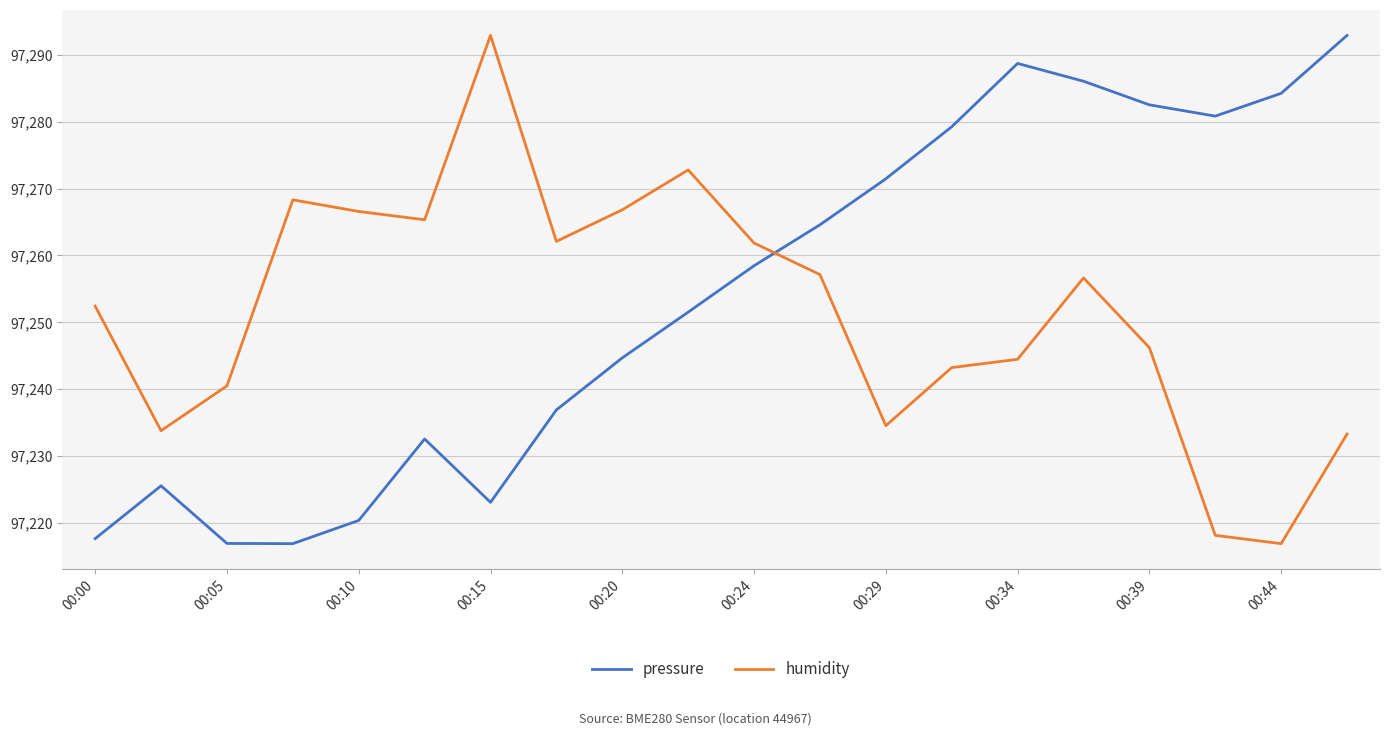

Which series has the largest total across all categories?

pressure